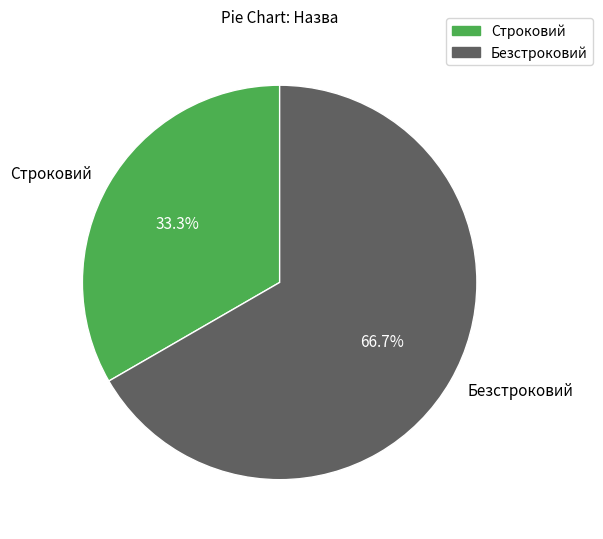

Is it true that Строковий is 33% of the pie?

True